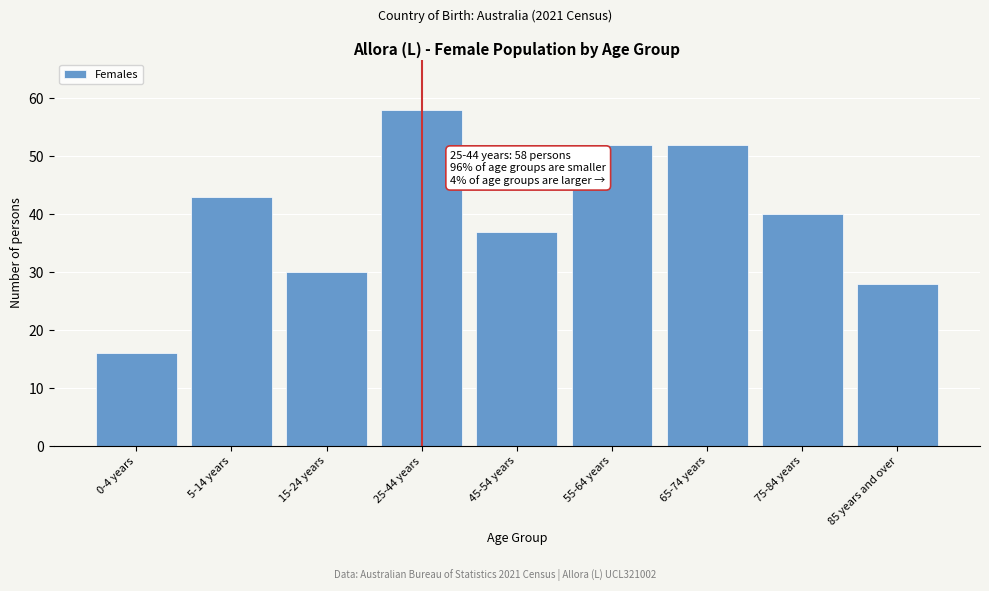

Reading left to right, what are all the values shown in this chart?

16	43	30	58	37	52	52	40	28